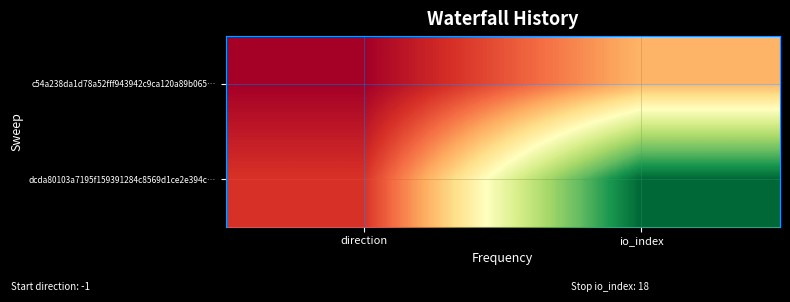

What is the spread (max minus min) of values at io_index?

13